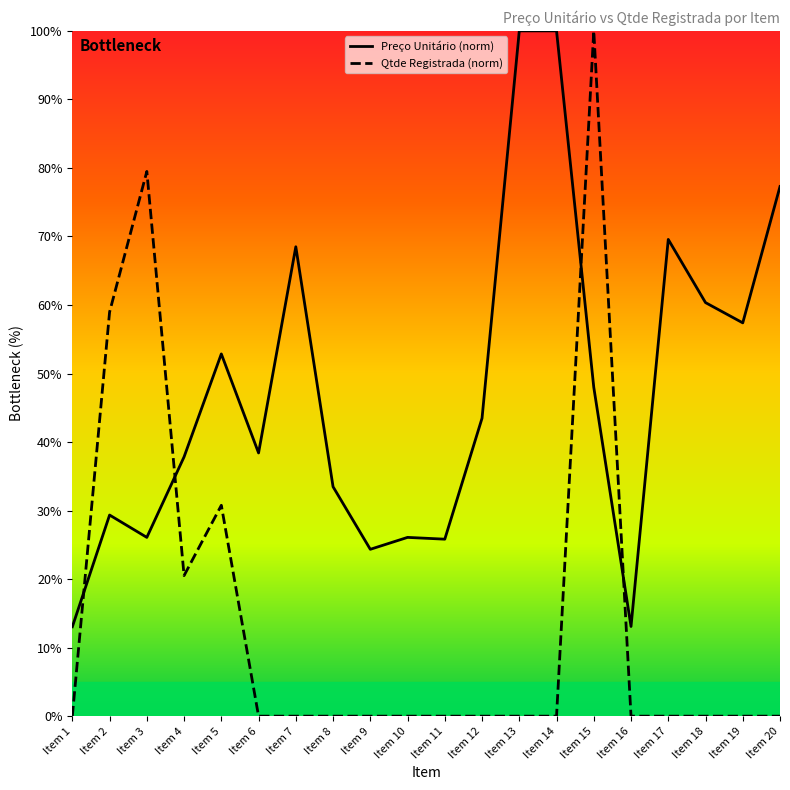

At which label is Preço Unitário (norm) closest to 56?

Item 19